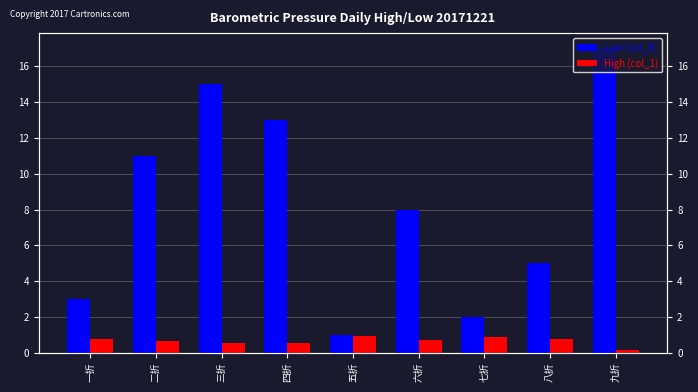

How many distinct data groups are displayed?

2